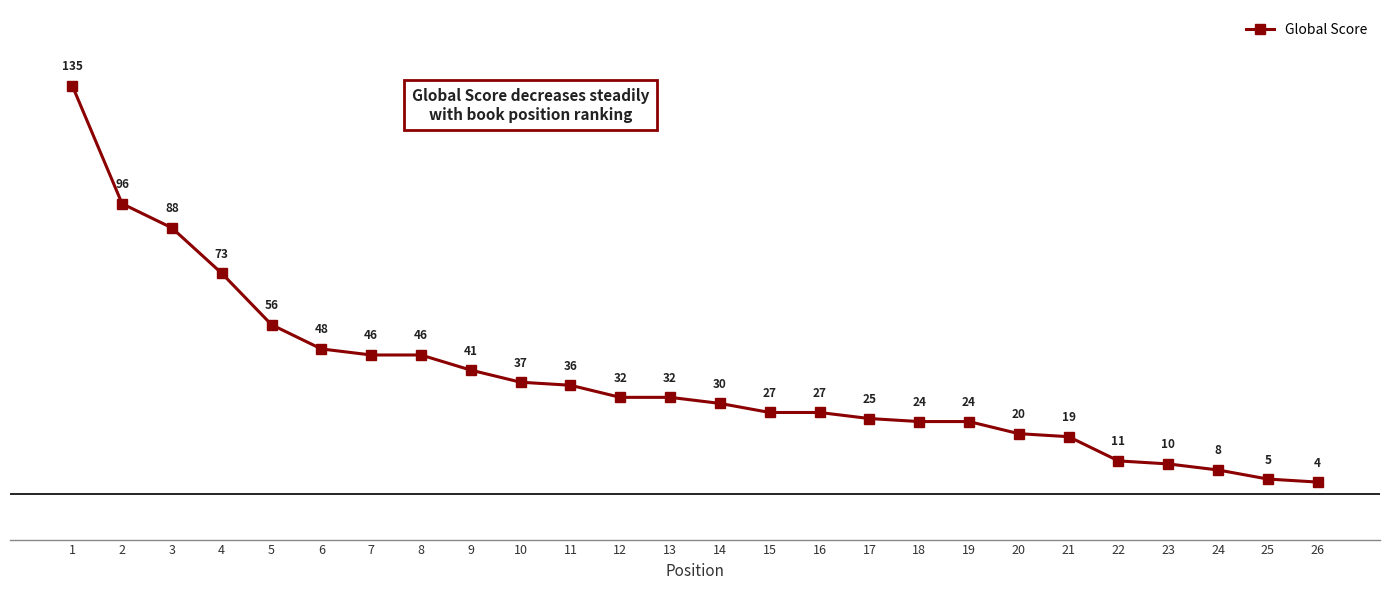

What is the sum of all values?

1000